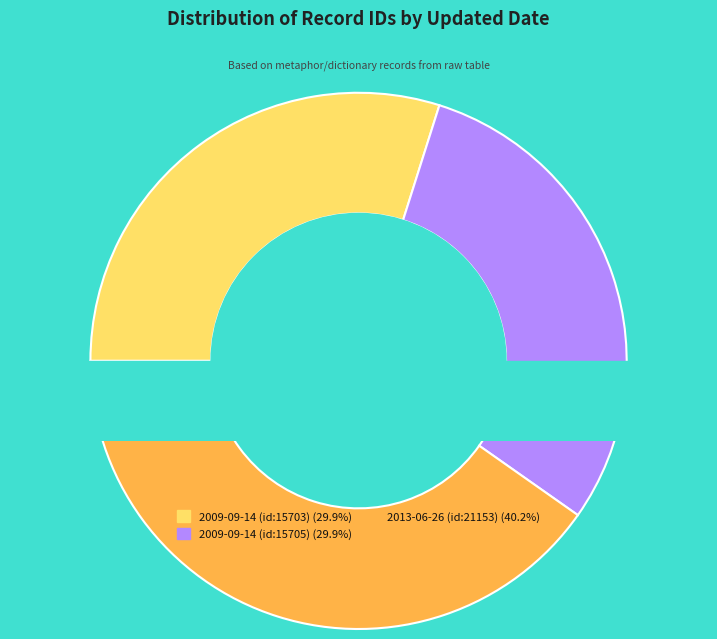

What percentage is NOT represented by 2009-09-14 (id:15703)?

70.1%